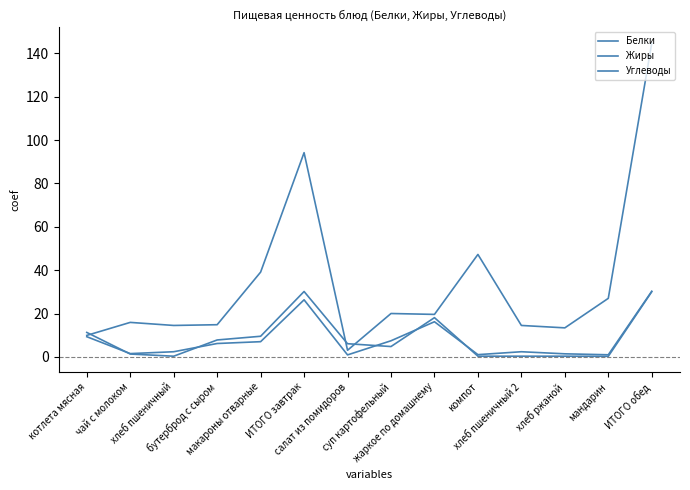

What is the total value across all series at ИТОГО завтрак?

150.7